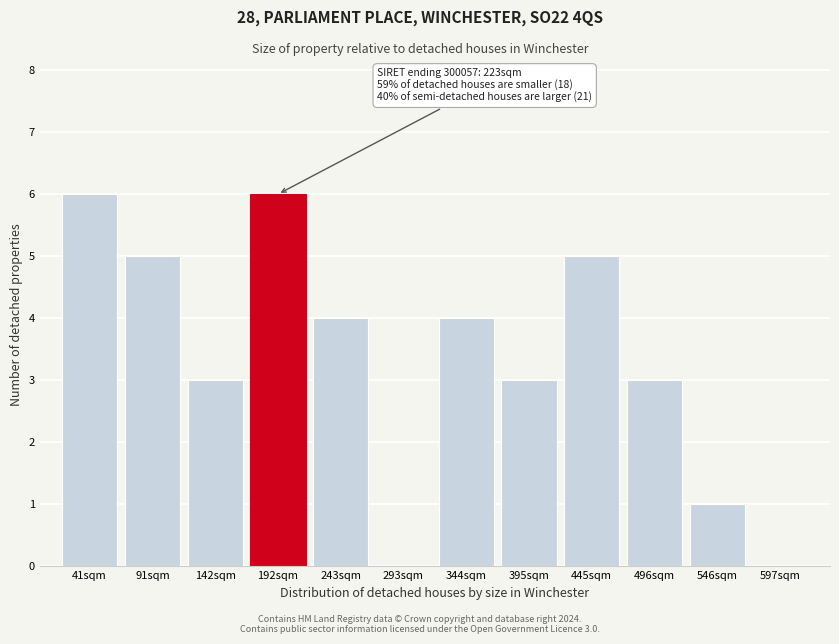

Reading left to right, list all the values displayed in this chart.

41sqm=6	91sqm=5	142sqm=3	192sqm=6	243sqm=4	293sqm=0	344sqm=4	395sqm=3	445sqm=5	496sqm=3	546sqm=1	597sqm=0